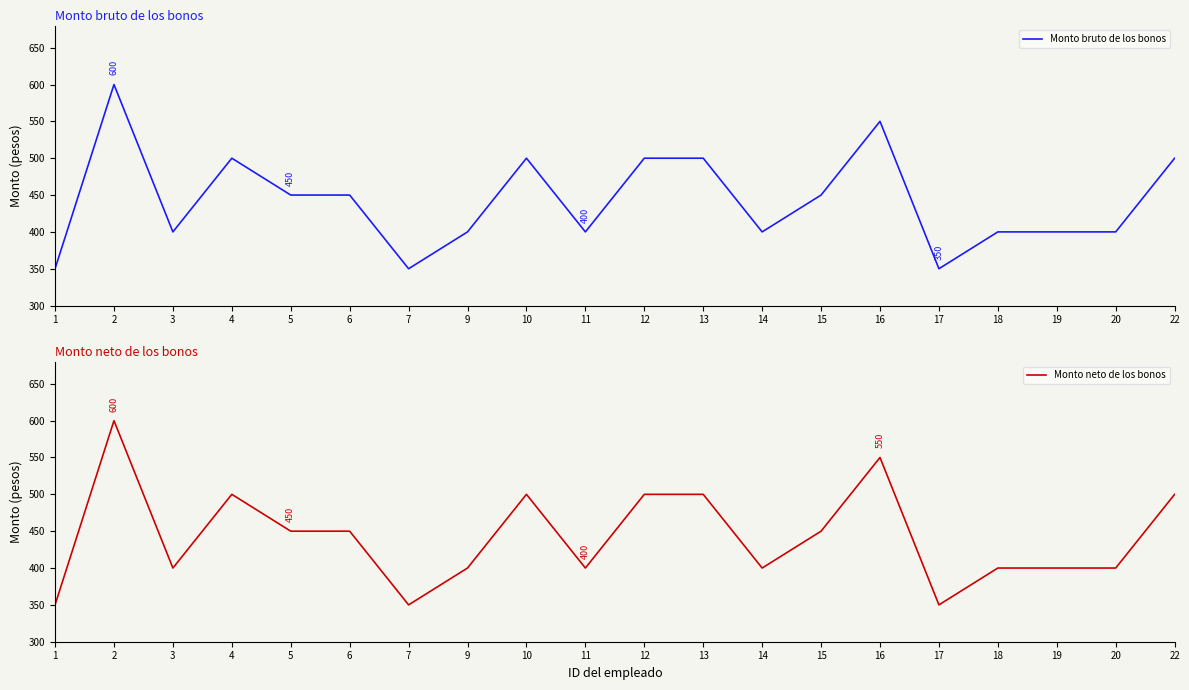

What is the maximum value for Monto bruto de los bonos?

600